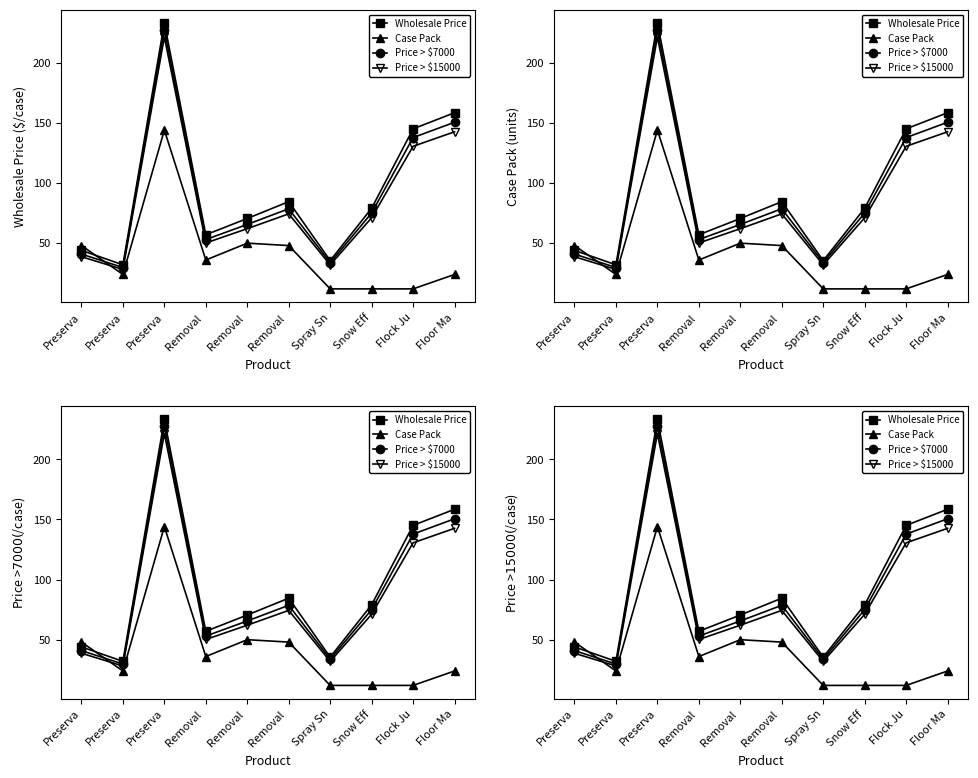

What is the label of the 1st point from the left?

Preserva